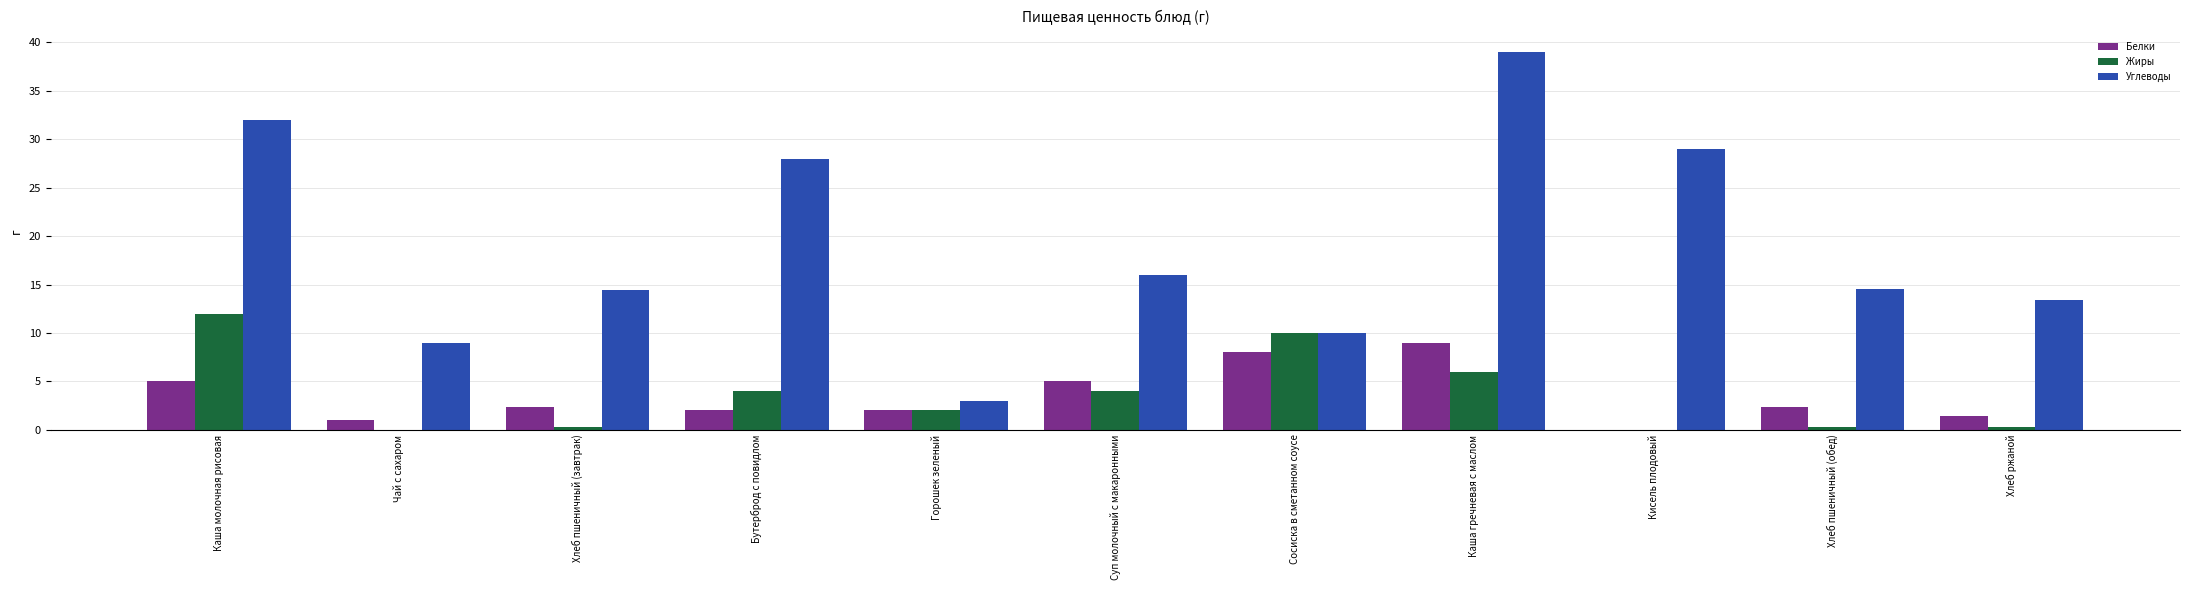

What is the total value across all series at Сосиска в сметанном соусе?

28.0